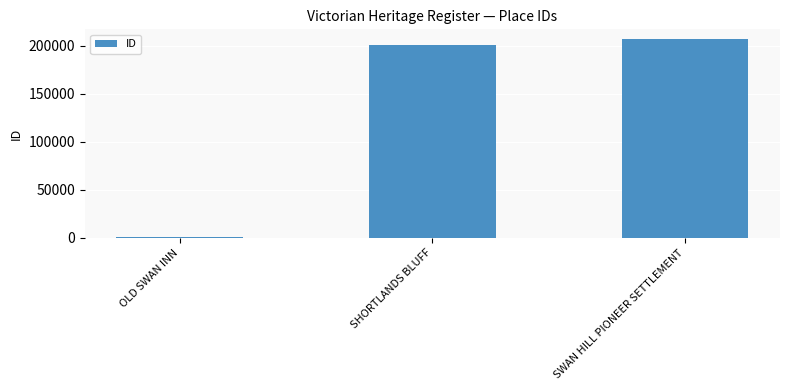

What is the maximum value shown in the chart?

206822